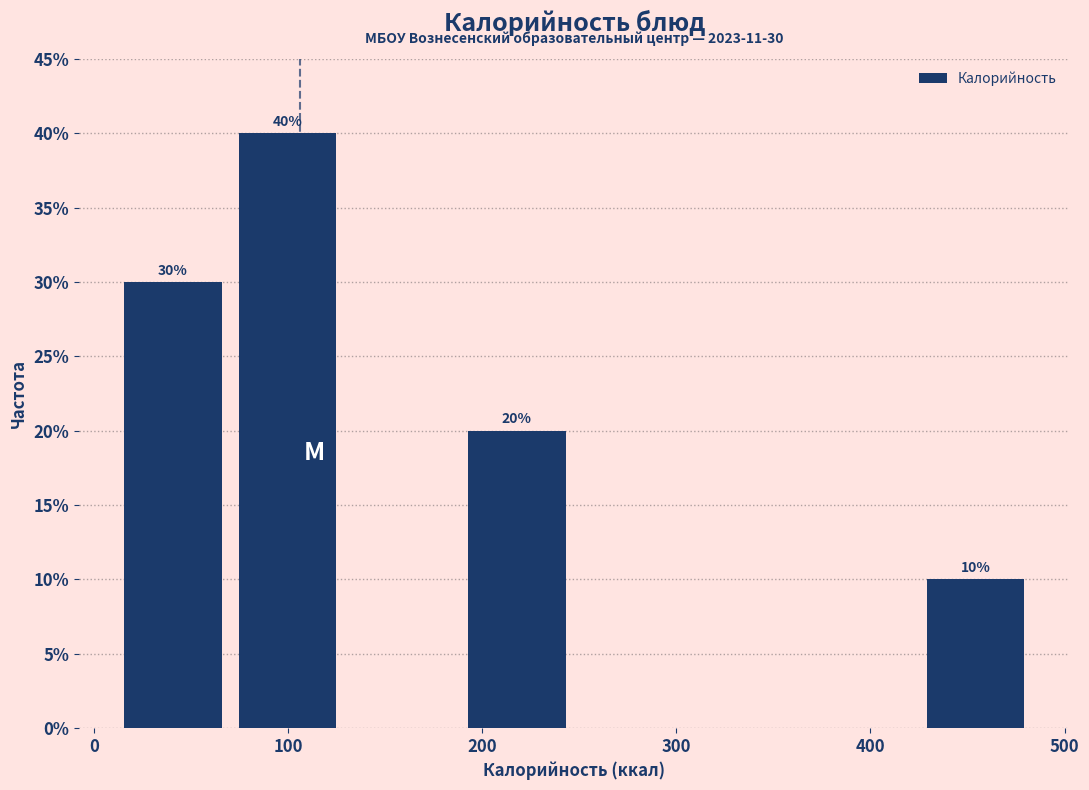

Over which range of the x-axis is the bar tallest?

70 to 130